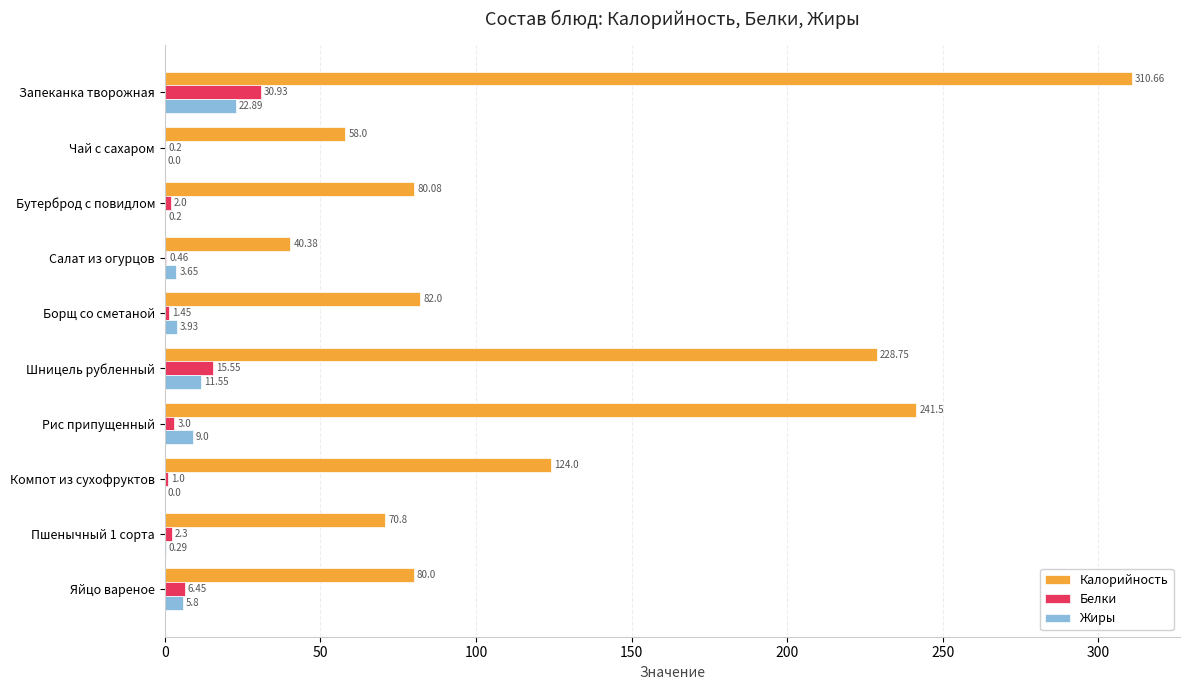

What are all the series names shown in the legend?

Калорийность, Белки, Жиры